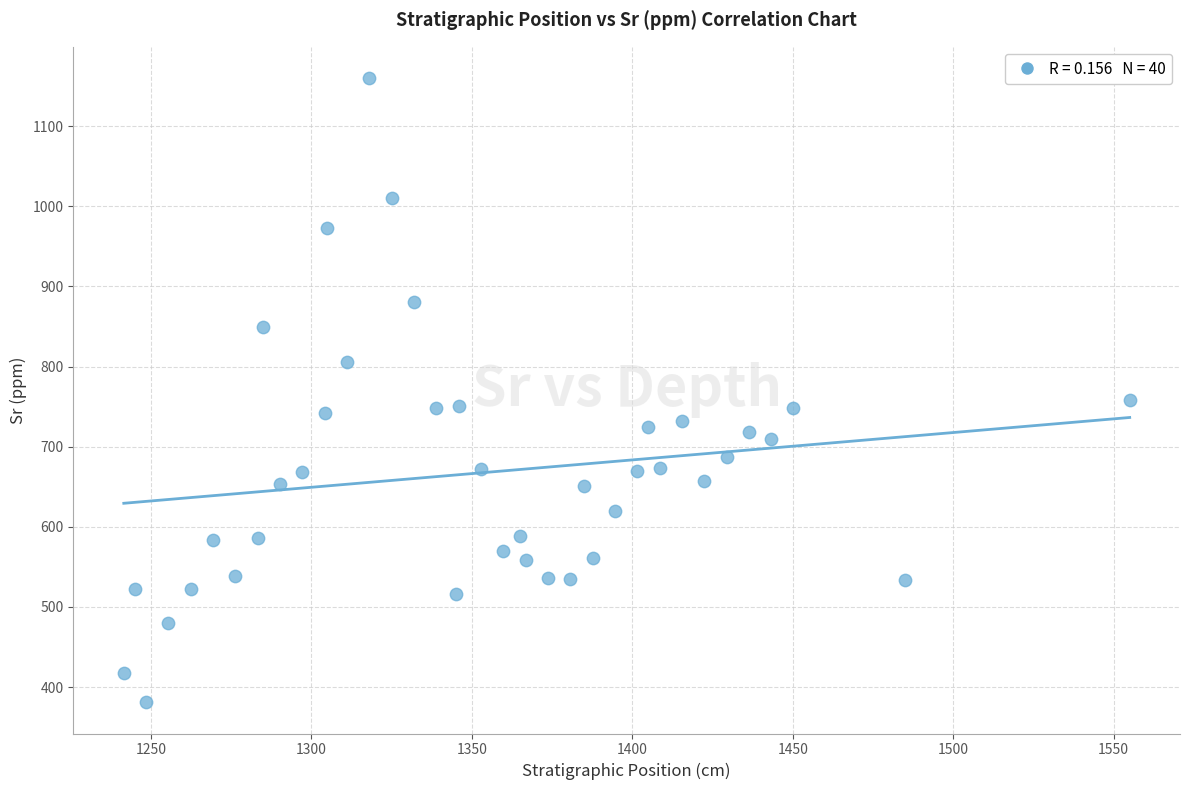

What is the range of Y values (max minus min)?

779